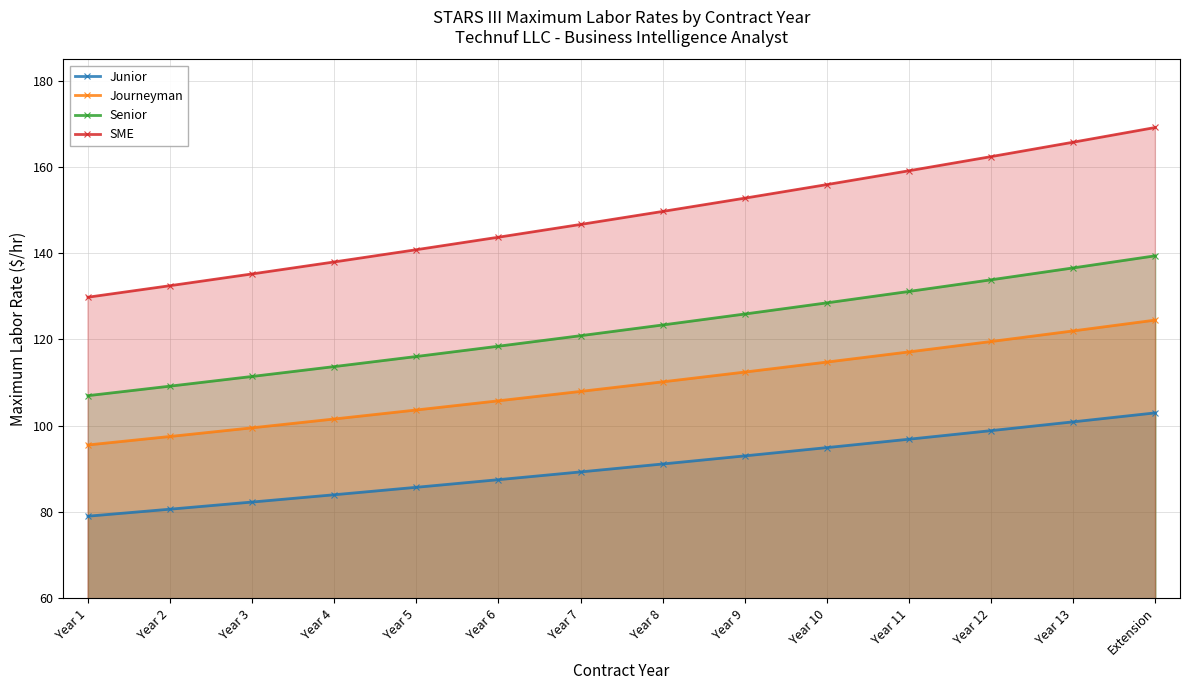

True or false: Junior and Senior intersect in this chart.

False